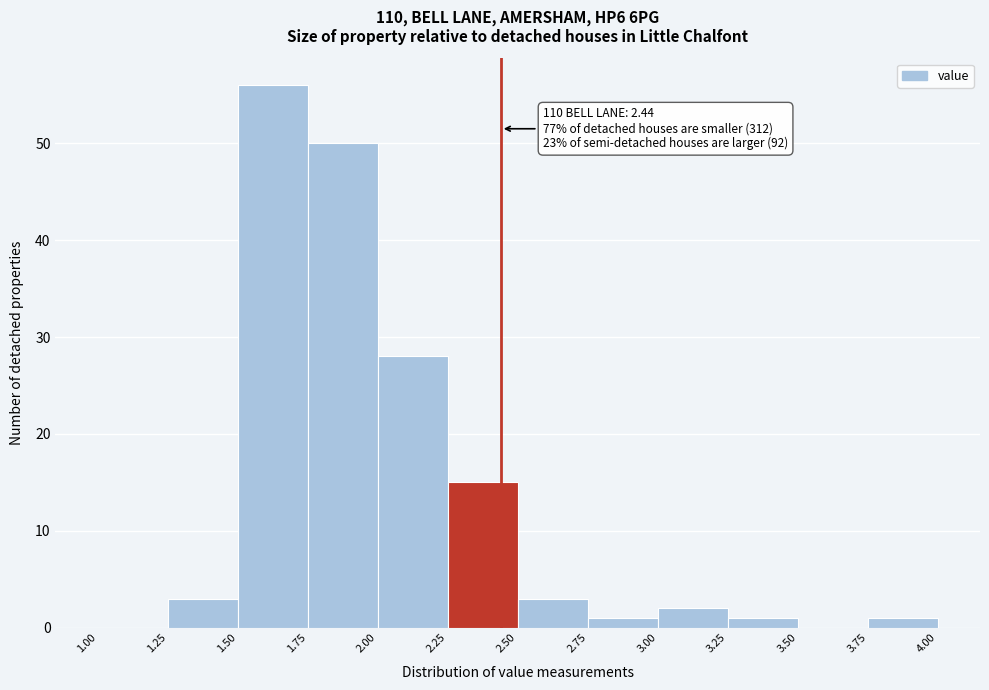

Which range on the x-axis has the tallest bar?

1.50 to 1.75